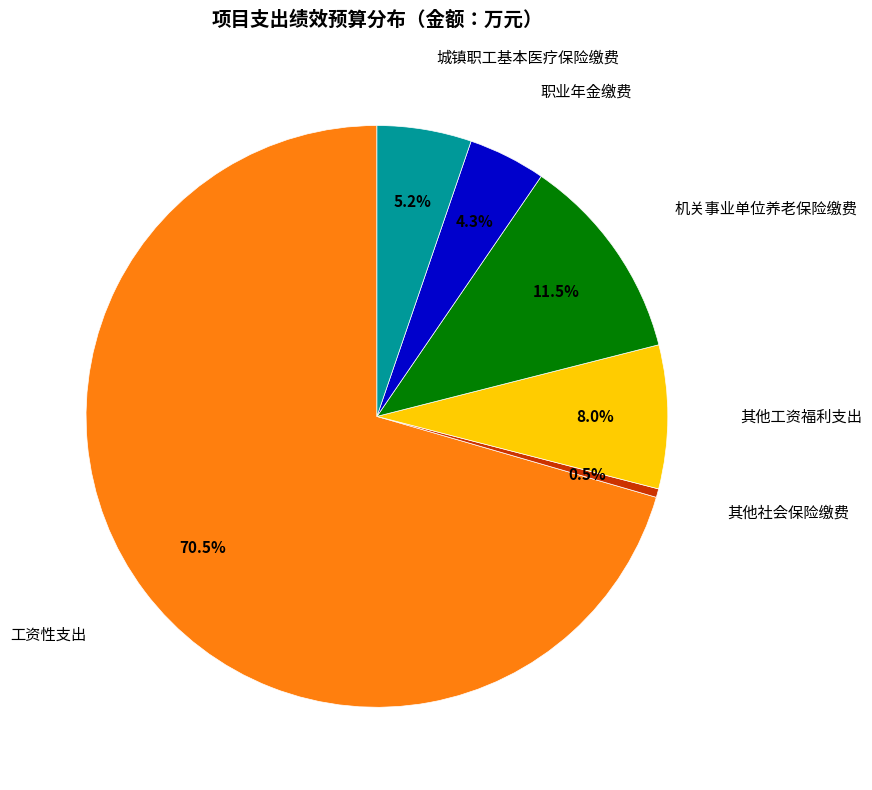

Is there a majority slice in this chart?

Yes